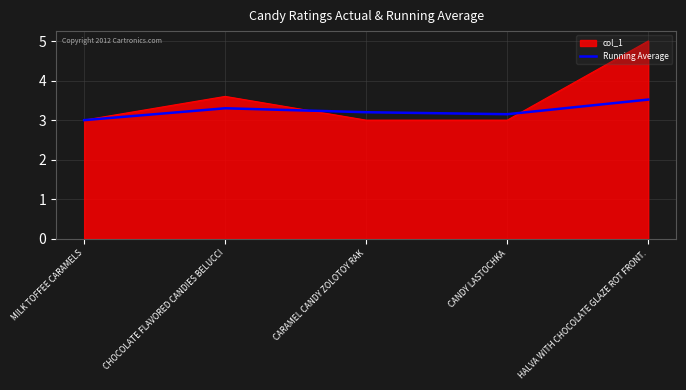

What position from the right is MILK TOFFEE CARAMELS?

5